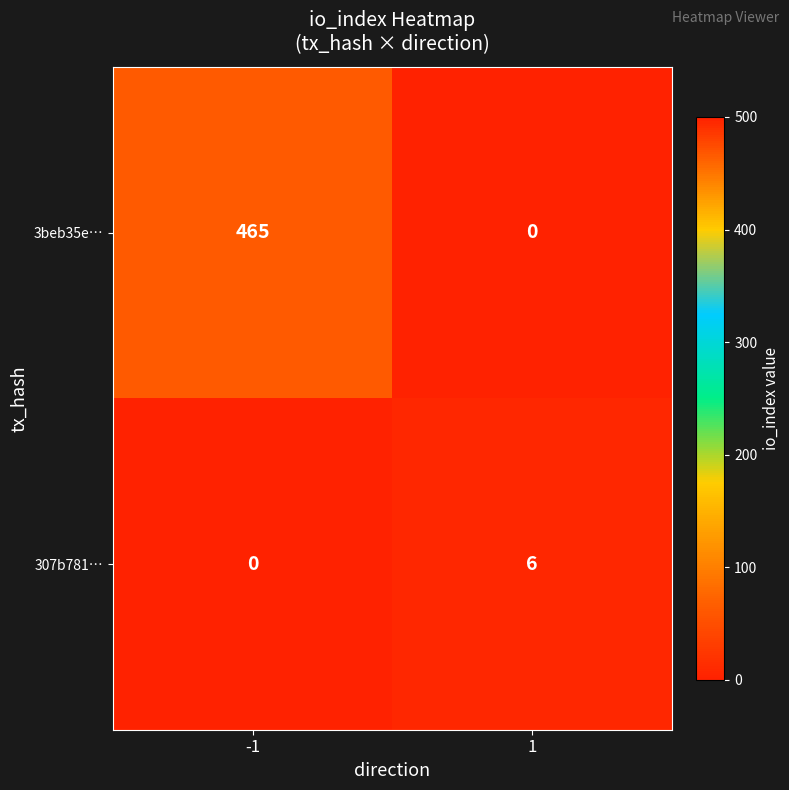

What is the maximum value for 307b781…?

6